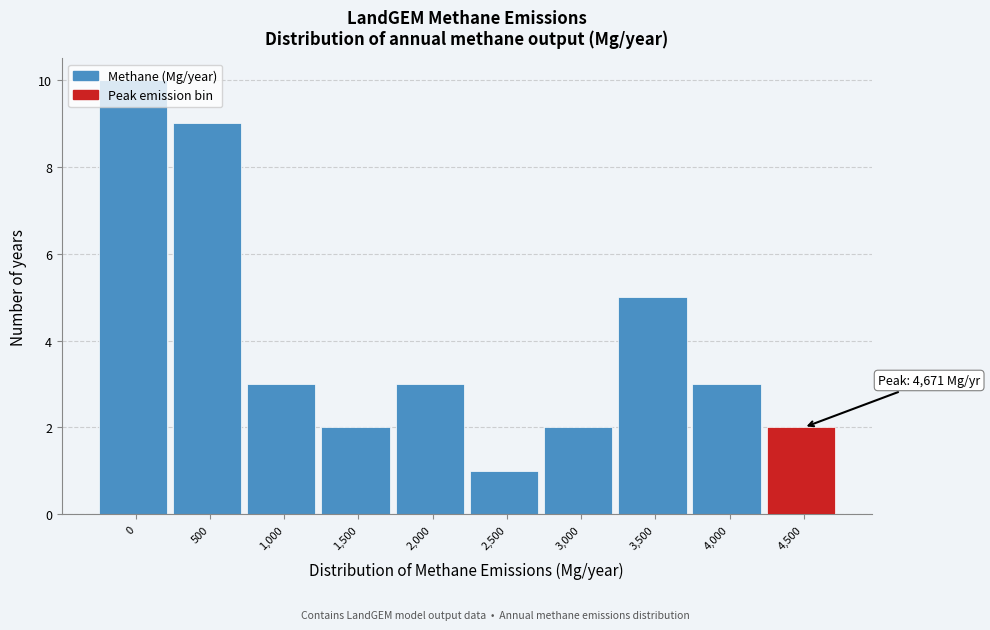

Which has a higher value, 4,000 or 500?

500